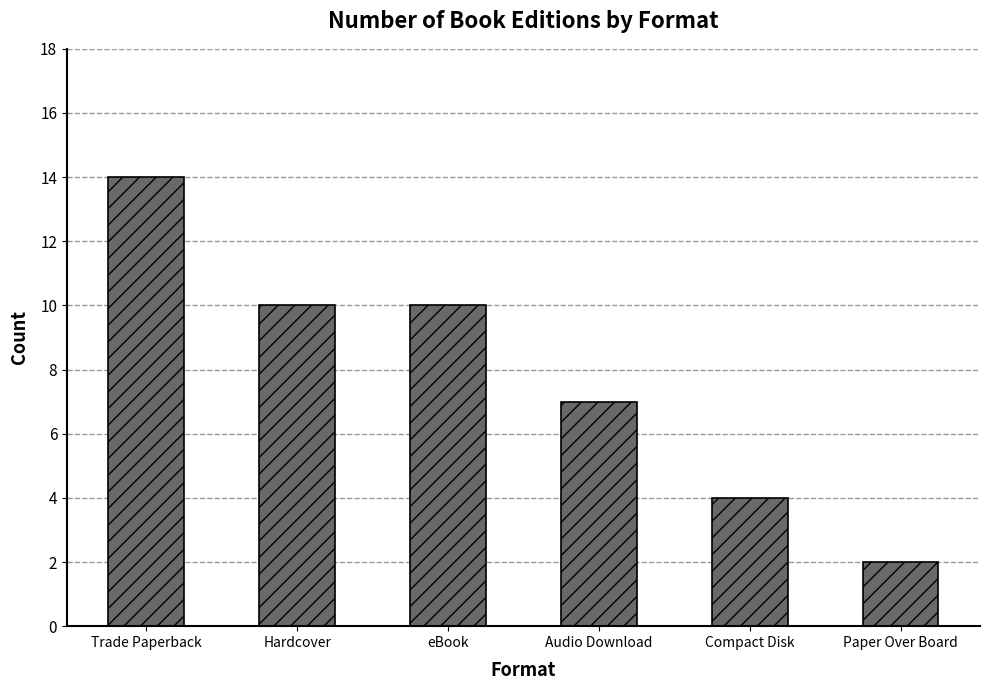

Which has a higher value, Paper Over Board or Trade Paperback?

Trade Paperback